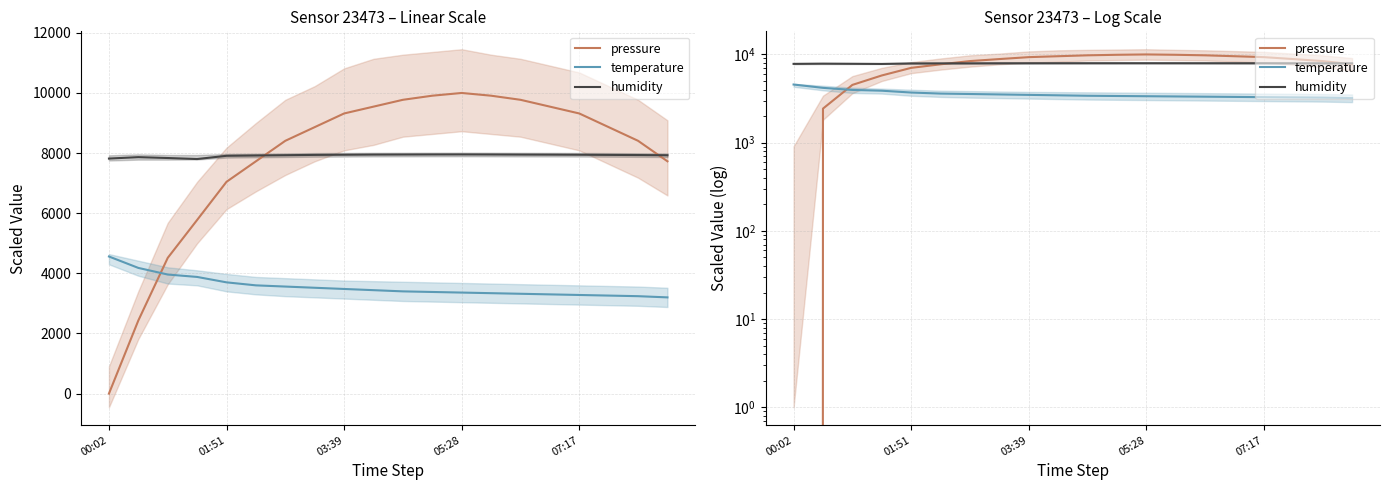

What is the difference between the maximum and minimum values in the pressure series?

10000.0